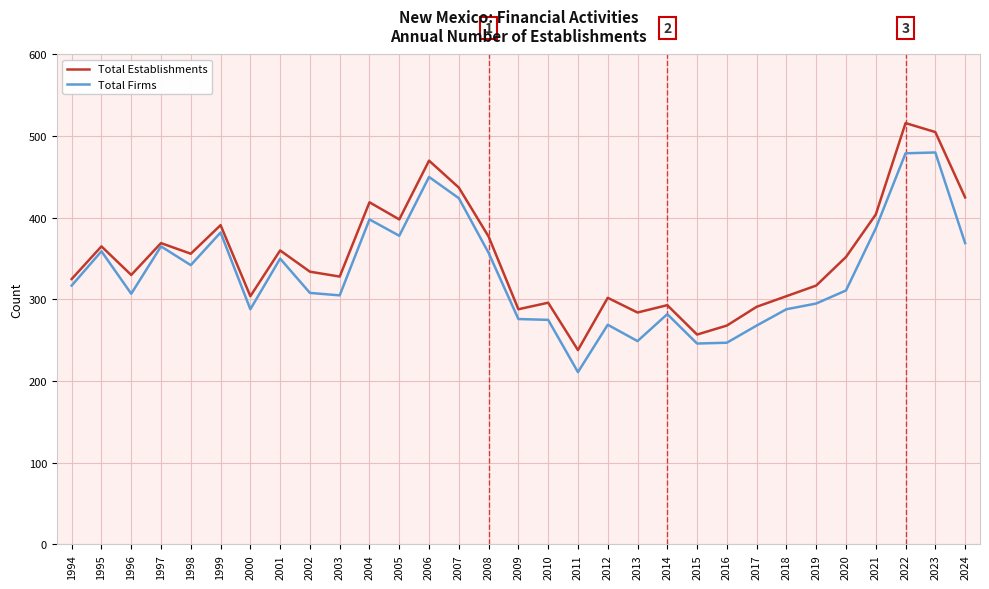

Is it true that Total Establishments equals 304 at 2018?

True